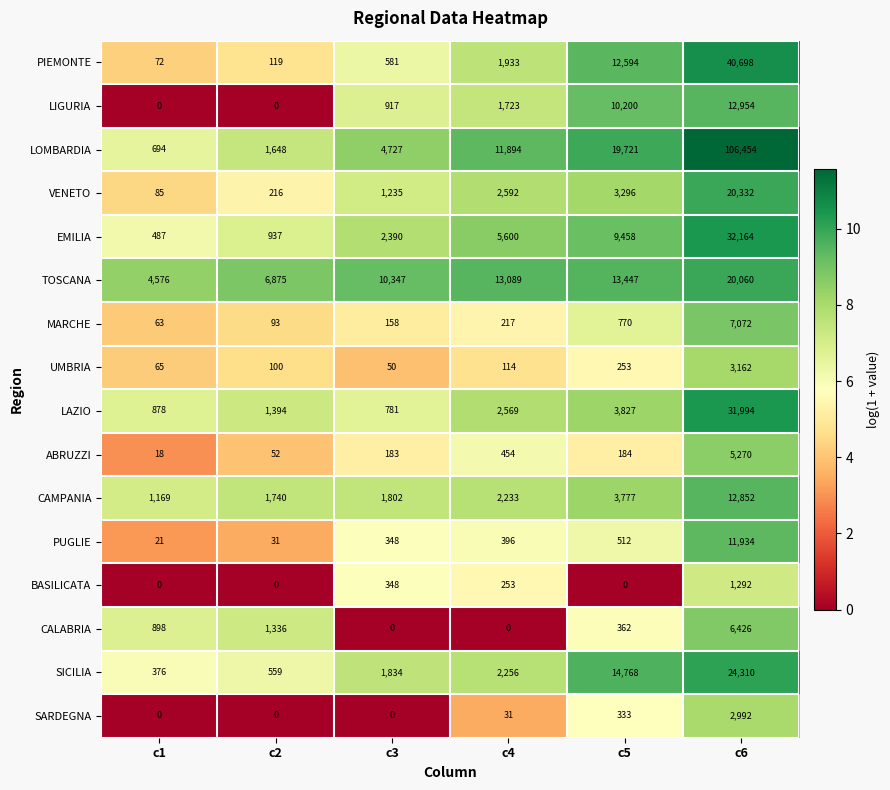

What is the maximum value shown in the chart?

106454